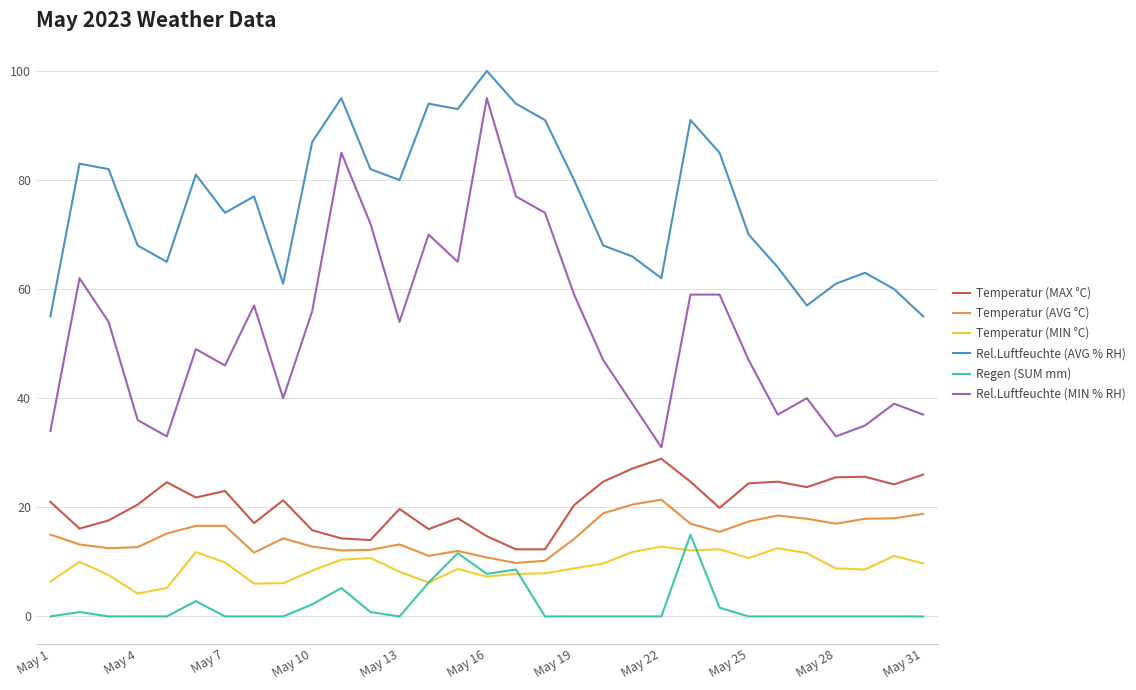

What is the greatest value displayed?

100.0